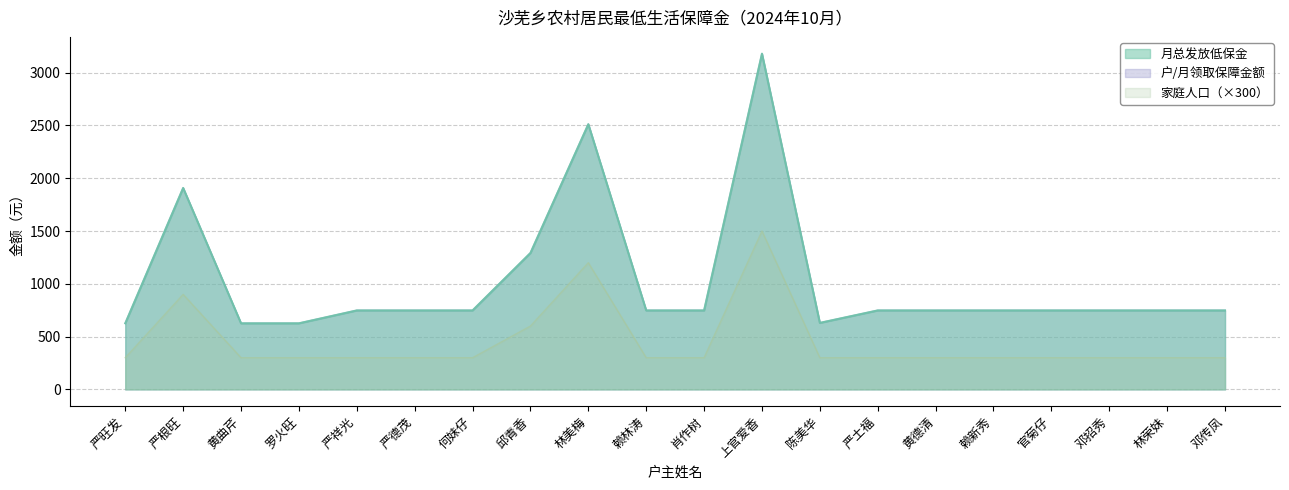

Between 赖林涛 and 邓招秀, which series saw the biggest shift?

月总发放低保金